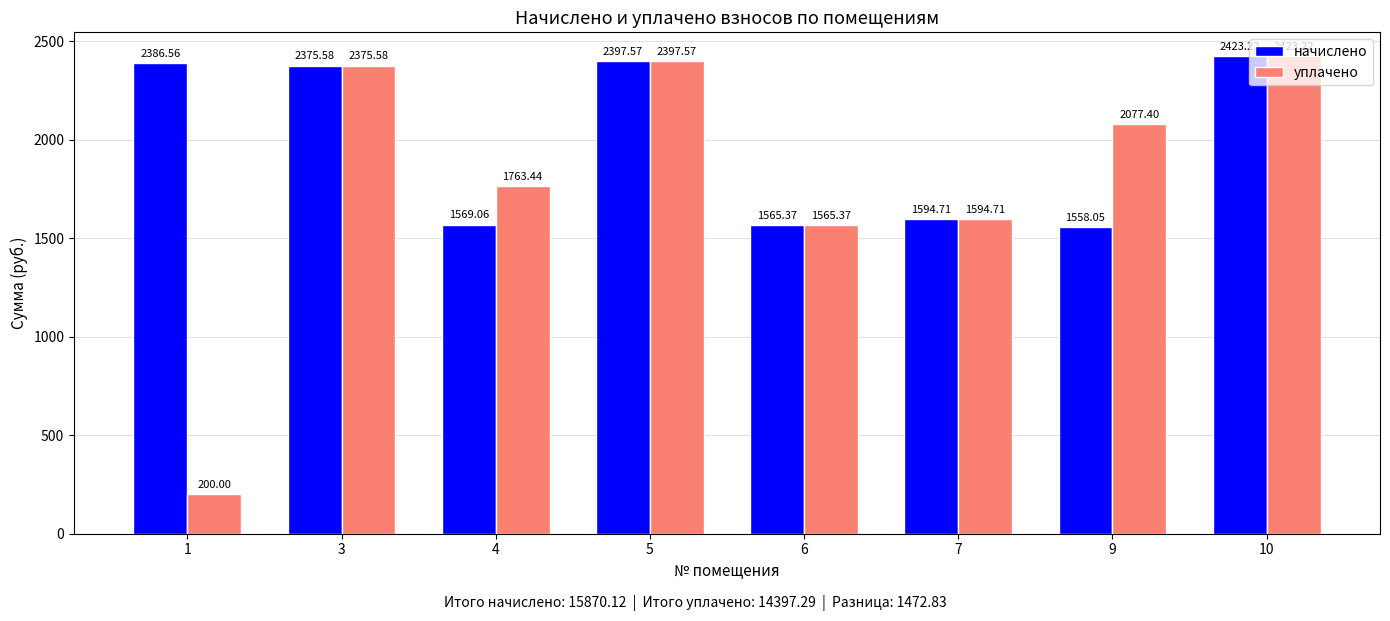

What is the difference between the second highest and second lowest values in the уплачено series?

832.2